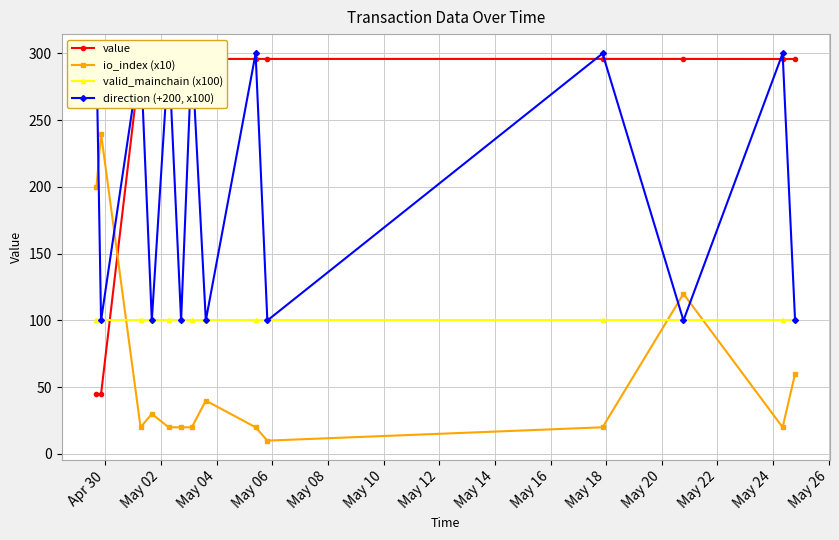

True or false: io_index (x10) and direction (+200, x100) intersect in this chart.

True